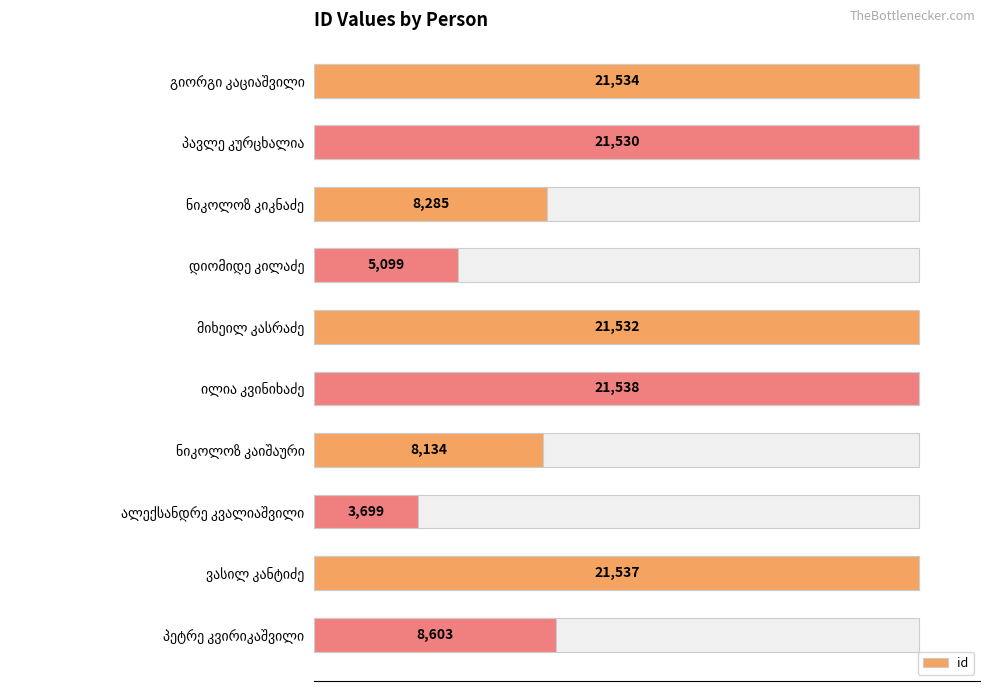

True or false: the data shows 4809 at ნიკოლოზ კაიშაური.

False